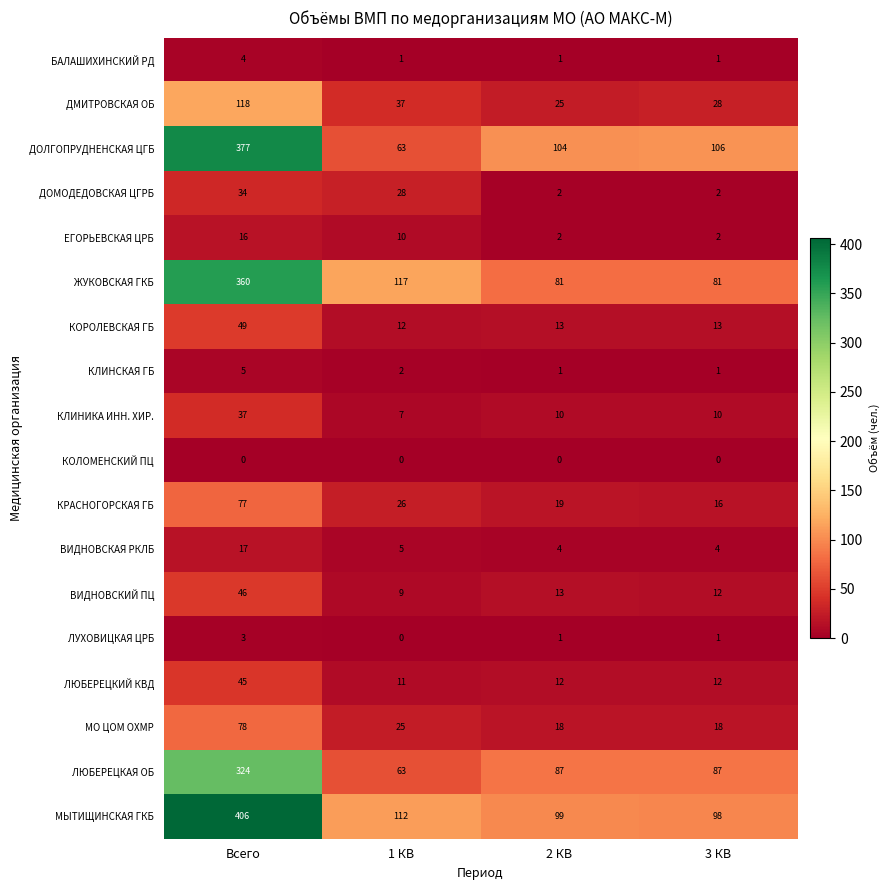

Count the number of categories in the chart.

4